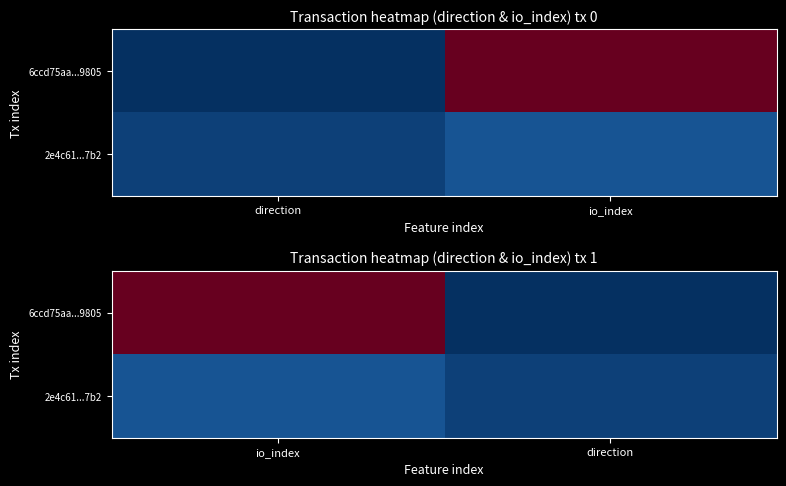

How many values in the 2e4c61...7b2 series are below 3?

1